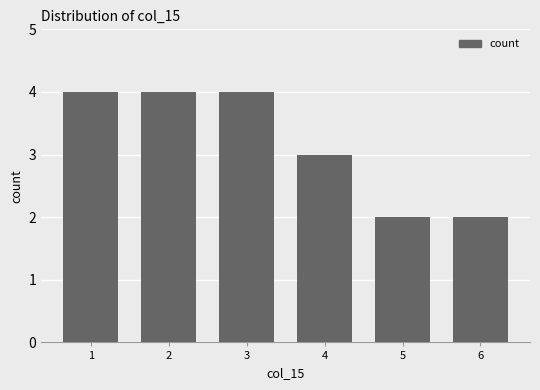

What is the value of the 5th bar from the left?

2